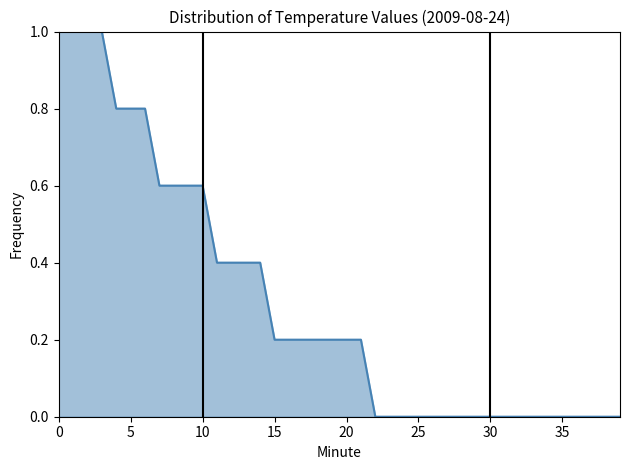

How many lines are shown in the chart?

1